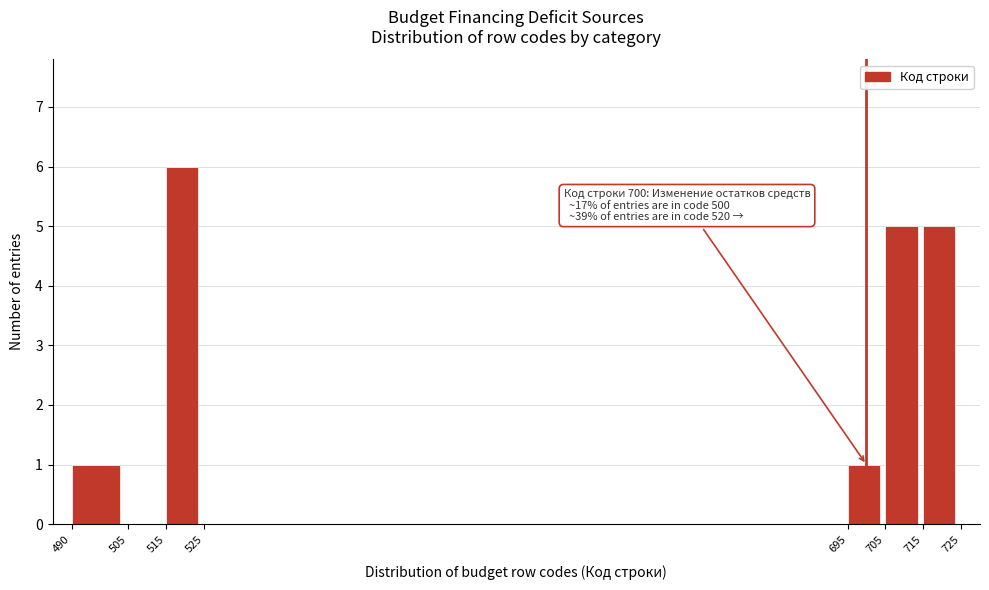

Over which range of the x-axis is the bar tallest?

515 to 525